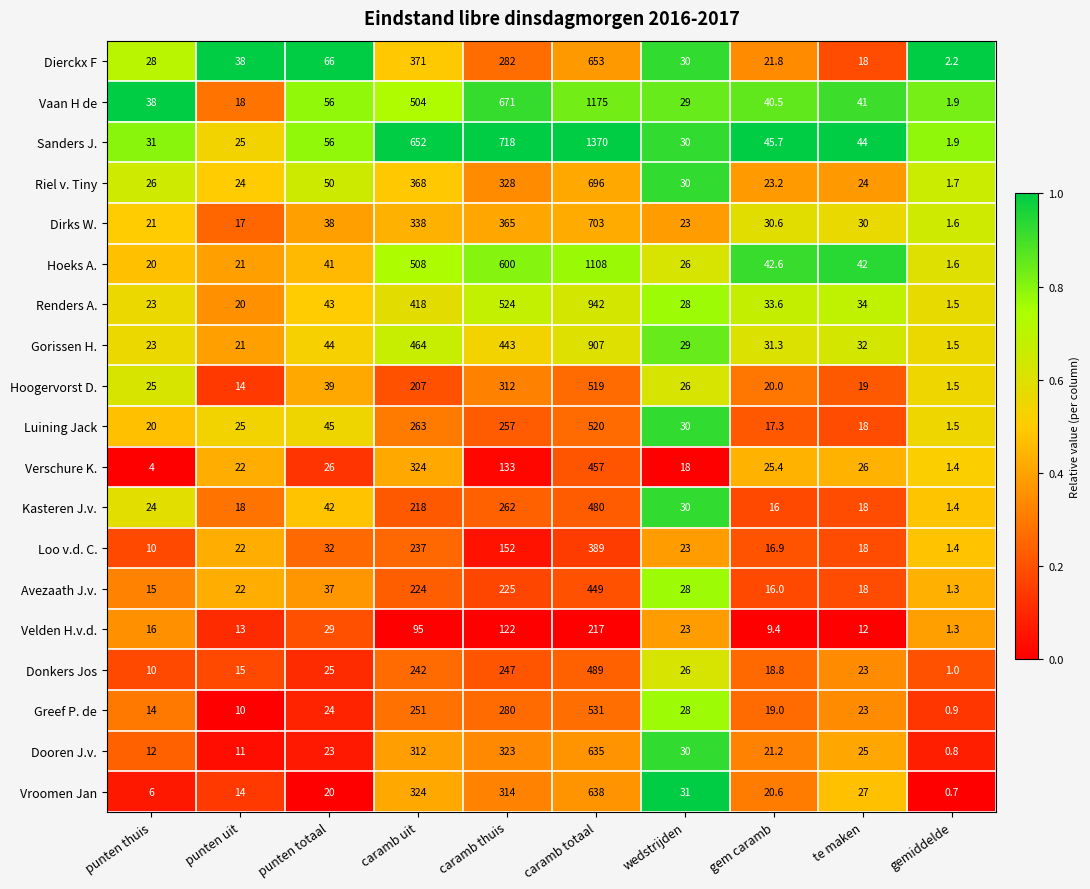

What is the total value across all series at punten totaal?

736.0